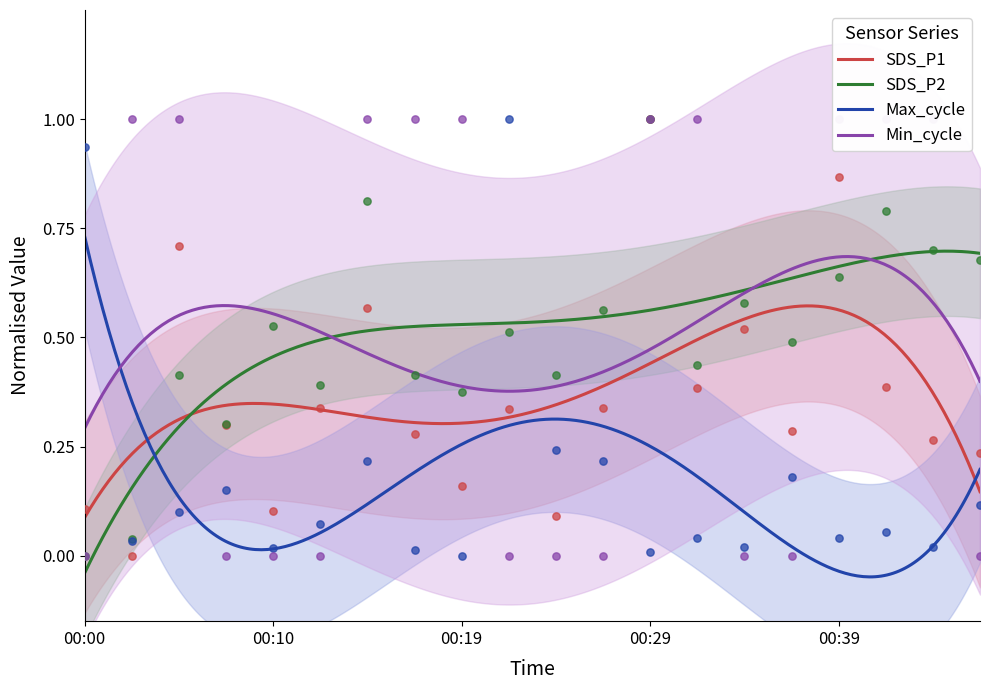

What are all the series names shown in the legend?

SDS_P1, SDS_P2, Max_cycle, Min_cycle